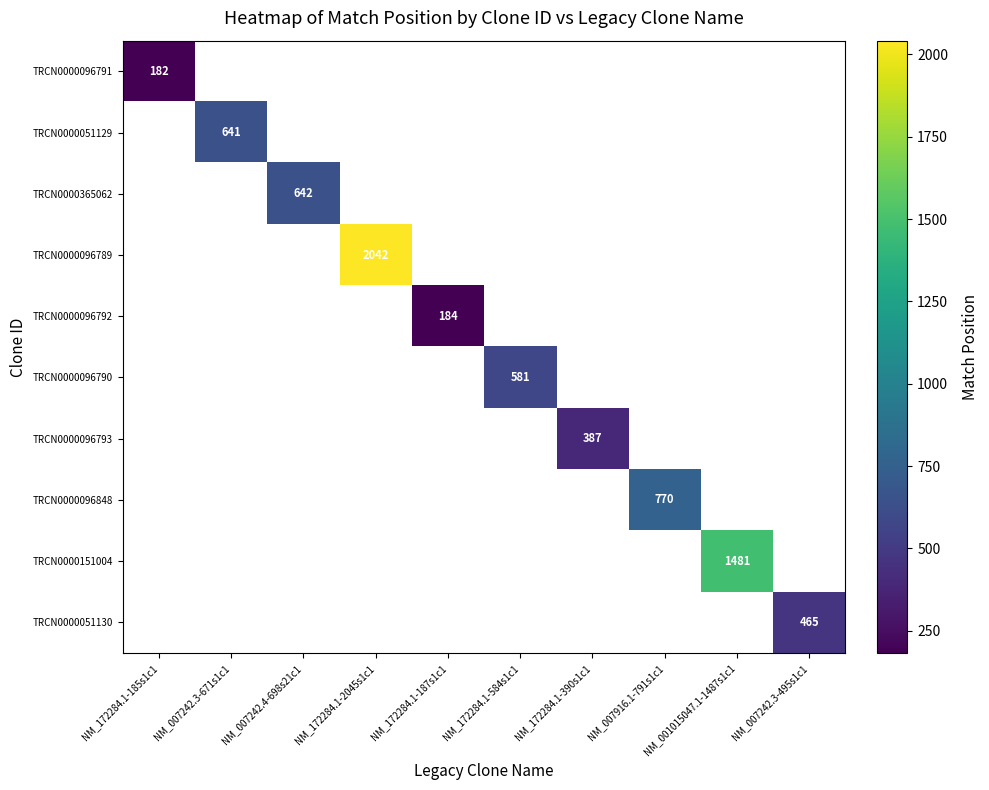

Is it true that TRCN0000096848 equals 1072 at NM_007916.1-791s1c1?

False